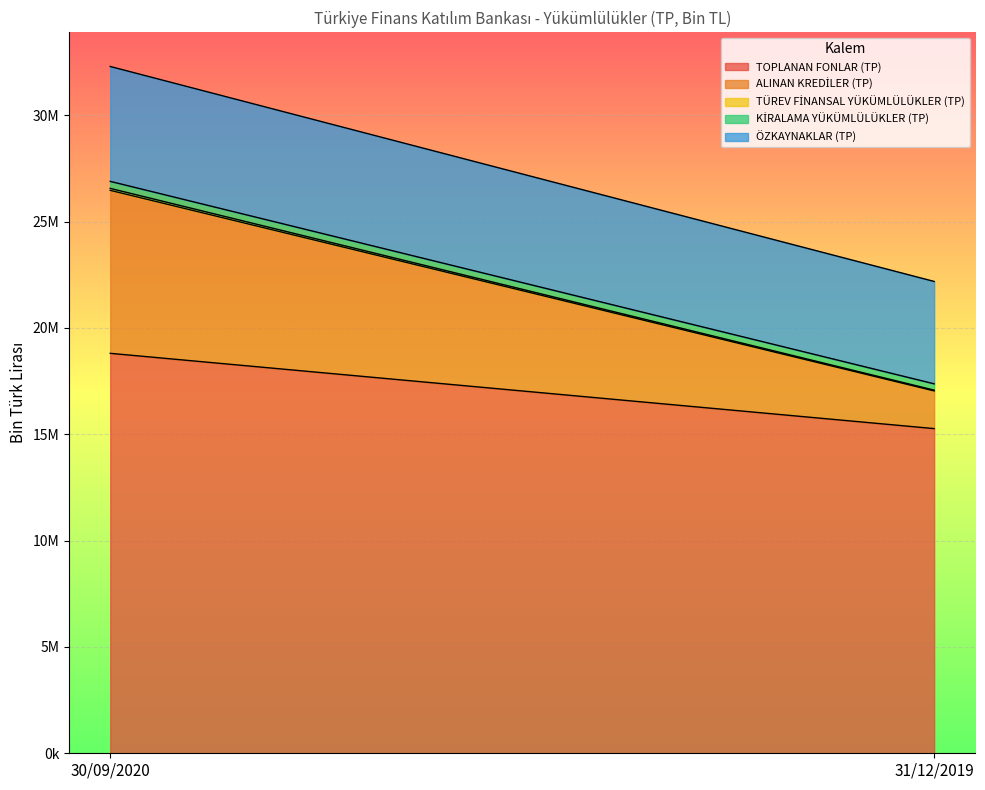

What is the highest value of the ALINAN KREDİLER (TP) series?

7662714